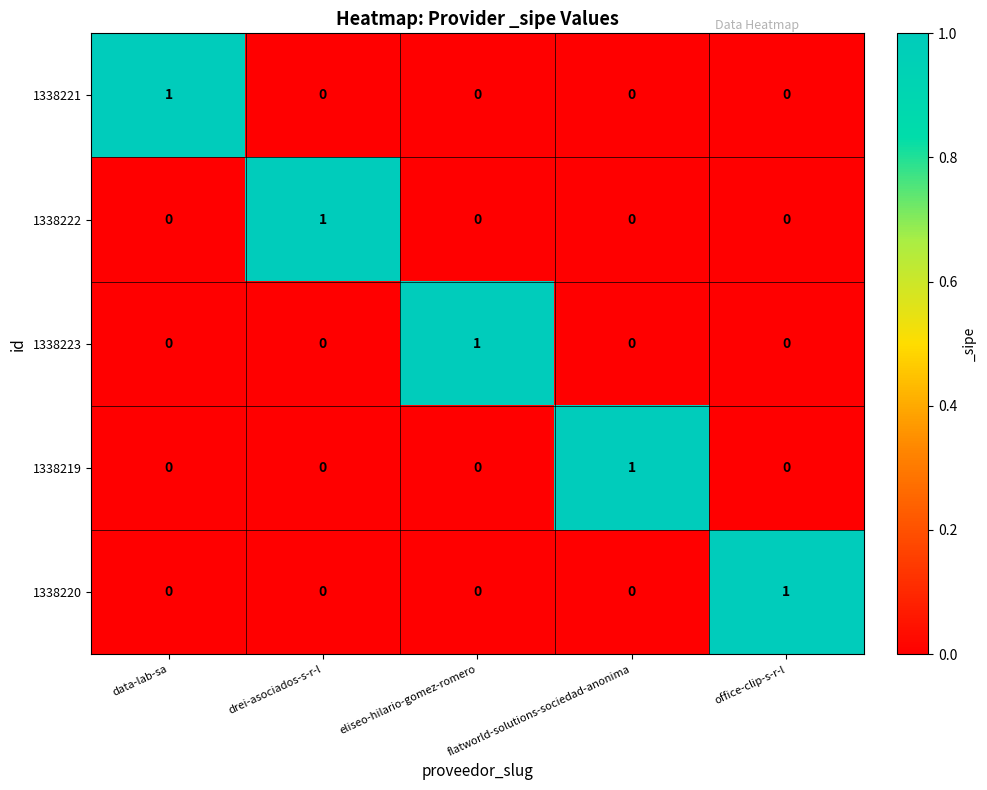

How many 1338219 values are between 0 and 1?

5